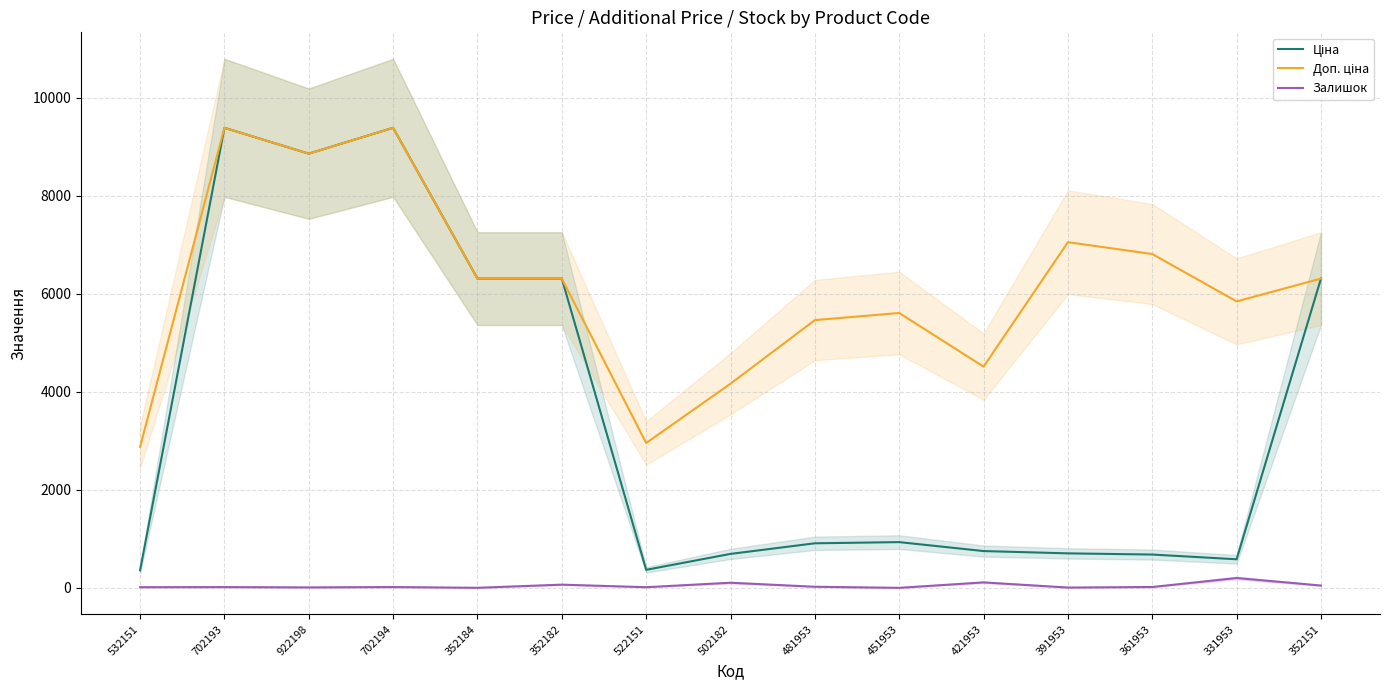

Does the chart have visible grid lines?

Yes